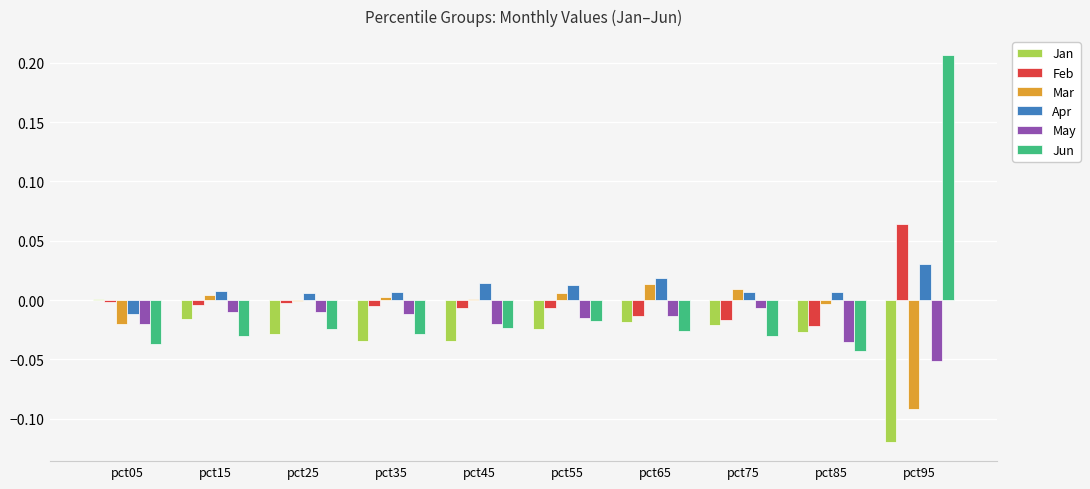

True or false: Jan has a value of -0.0 at pct75.

True